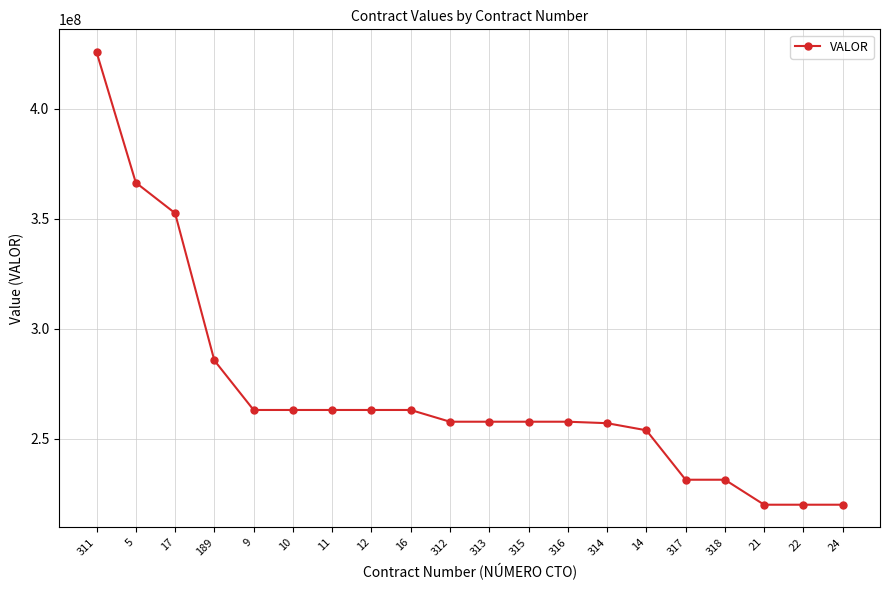

What is the sum of the values at 9 and 14?

516908672